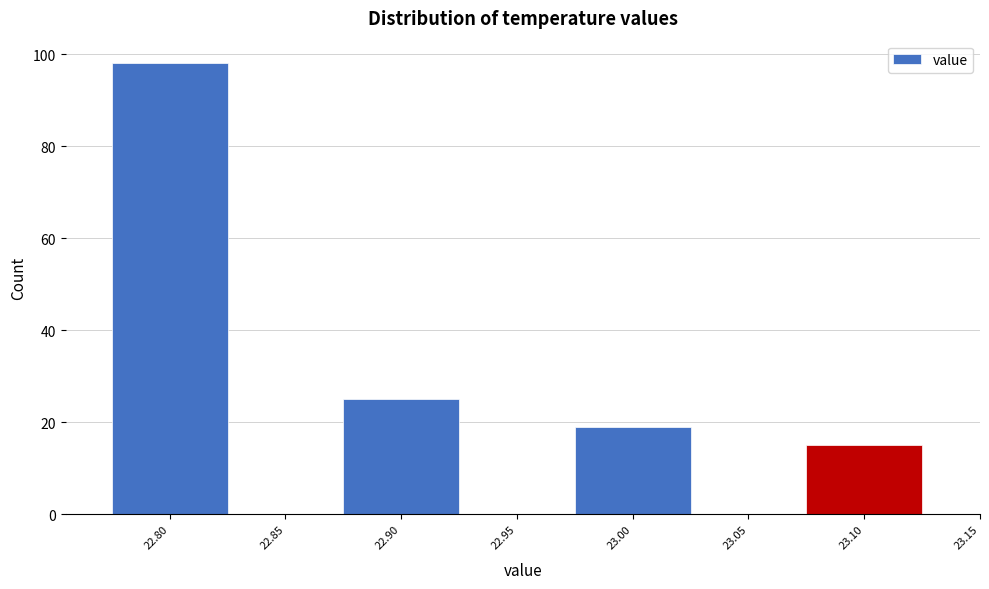

Reading left to right, list every bar in this chart as the range it spans on the x-axis followed by its height. The values are not printed on the chart, so give them approximately, as read against the axis.

22.775 to 22.825: 98
22.825 to 22.875: 0
22.875 to 22.925: 26
22.925 to 22.975: 0
22.975 to 23.025: 20
23.025 to 23.075: 0
23.075 to 23.125: 16